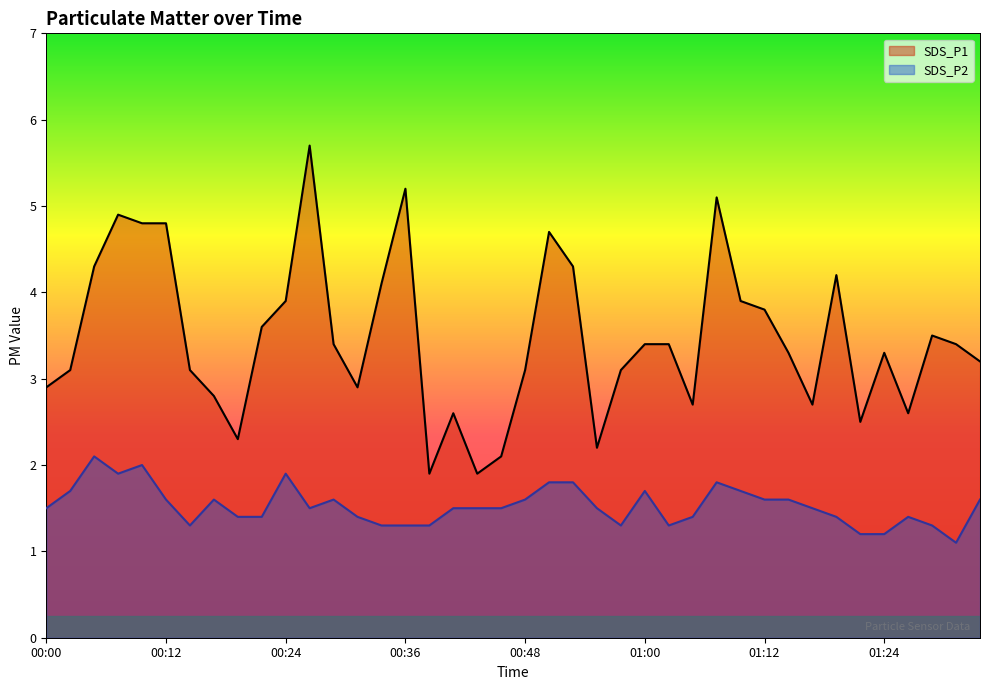

In SDS_P2, how many points are higher than both neighbors (excluding endpoints)?

8